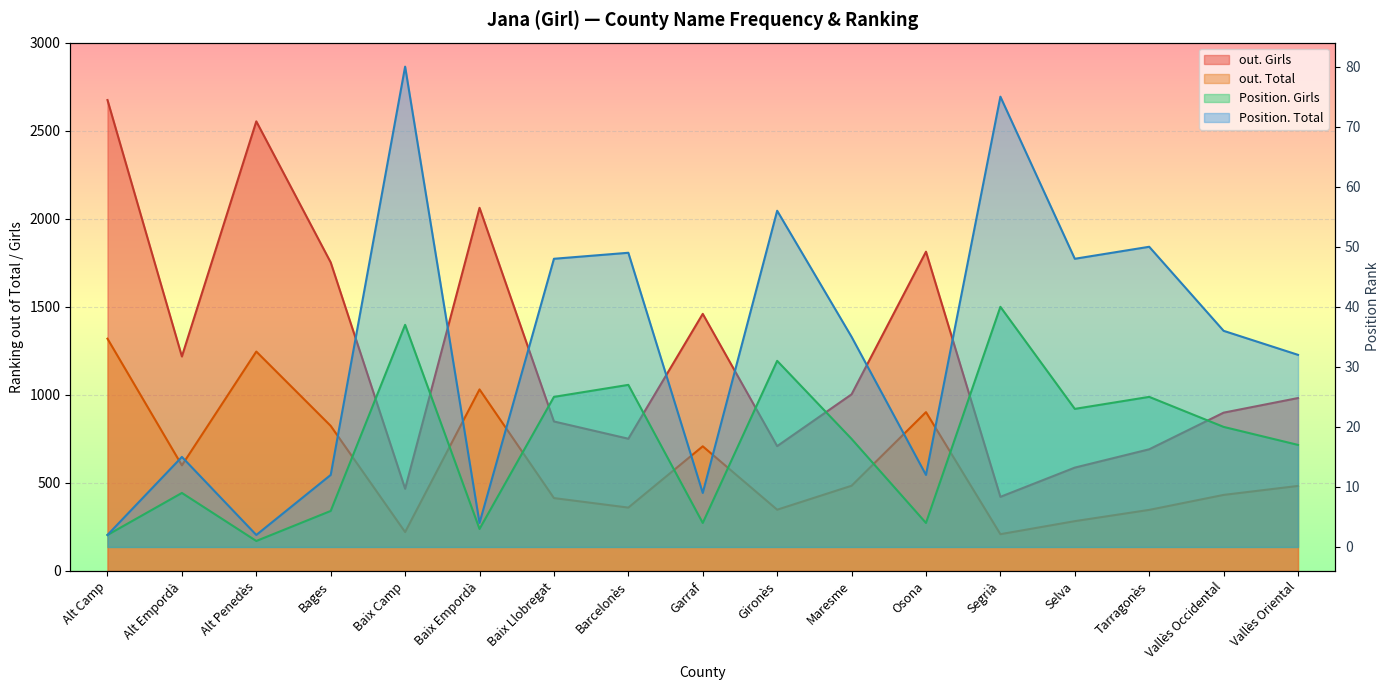

How many values in the Position. Total series are below 35?

8